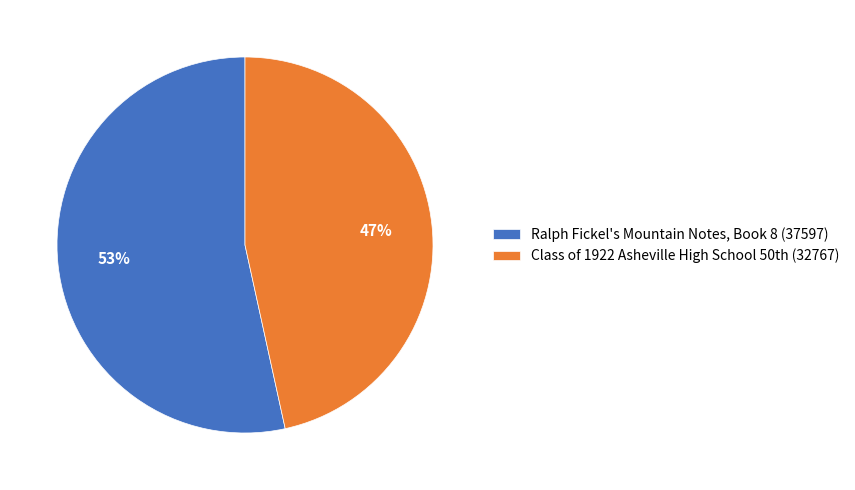

Rank the categories by value from highest to lowest.

Ralph Fickel's Mountain Notes, Book 8 (37597), Class of 1922 Asheville High School 50th (32767)